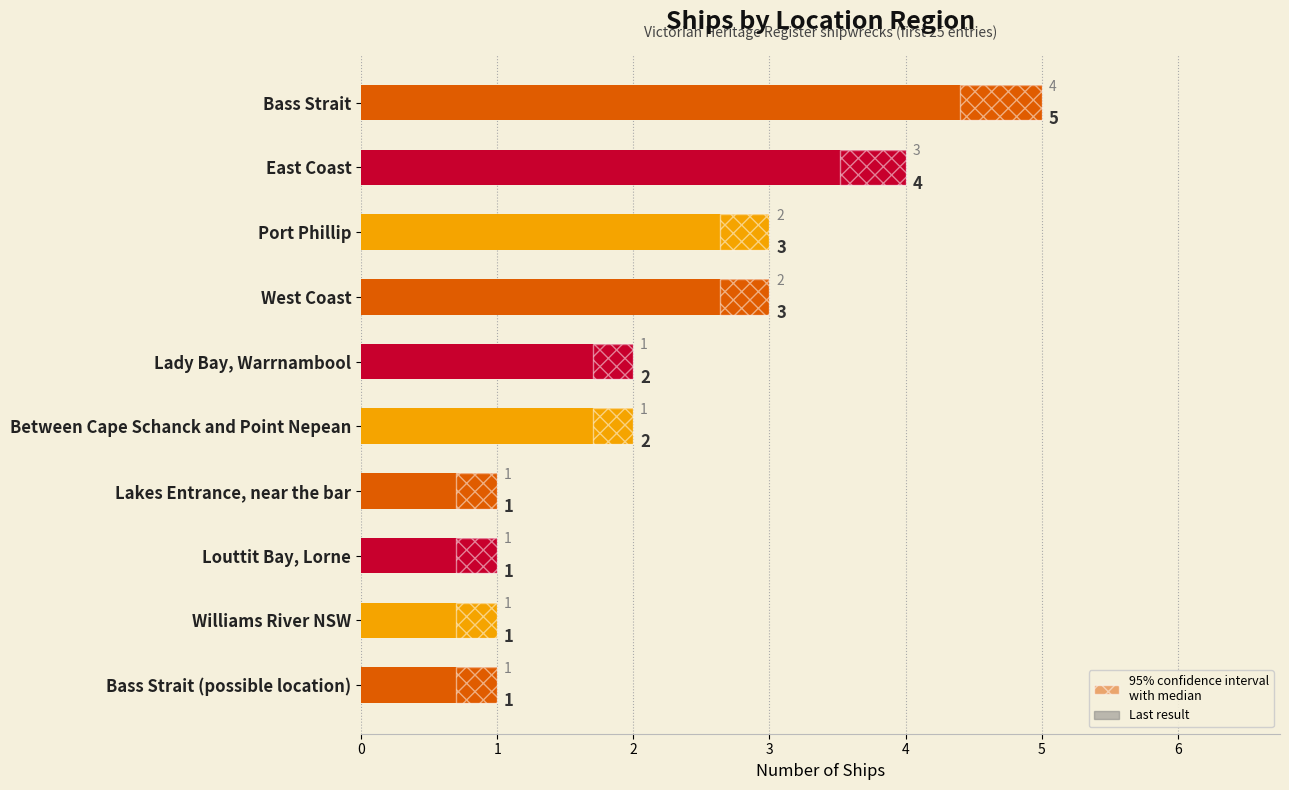

Which series changed the most between Lady Bay, Warrnambool and Williams River NSW?

Count